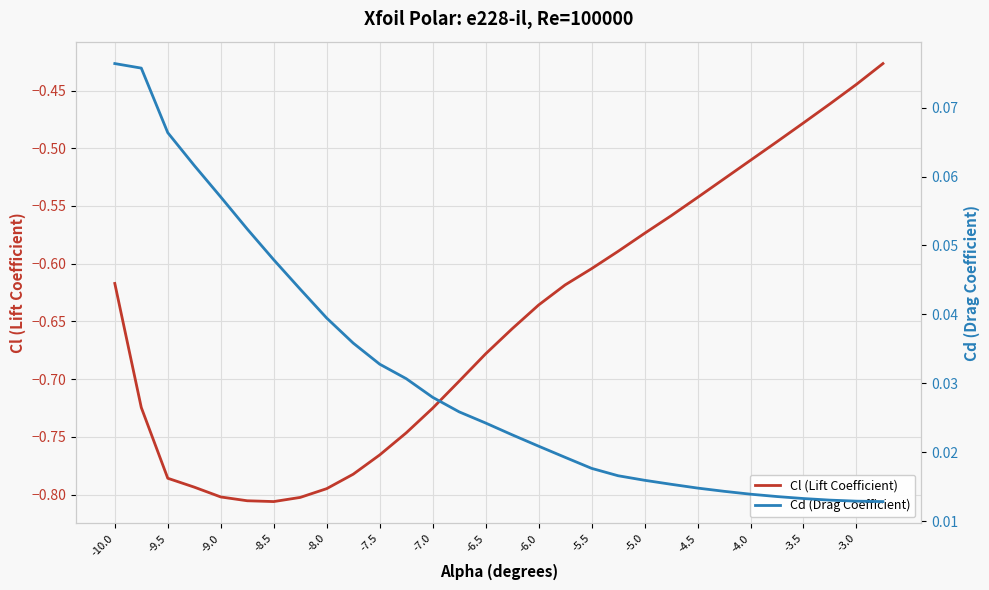

Is it true that Cl (Lift Coefficient) equals -0.5 at -8.0?

False